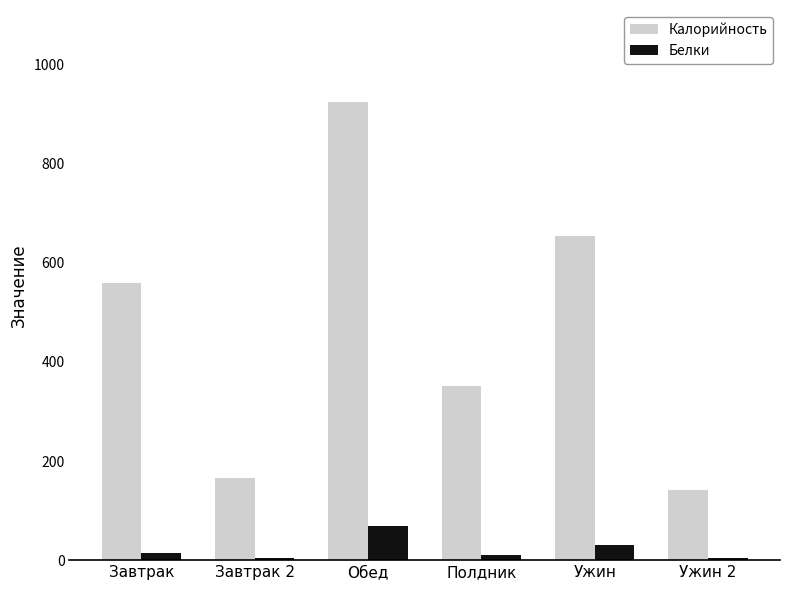

The value of Калорийность at Обед is 214.9. True or false?

False